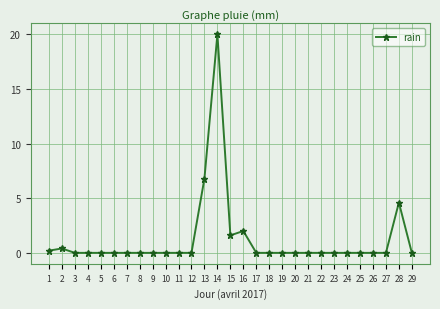

Is it true that the value at 11 is 8.5?

False